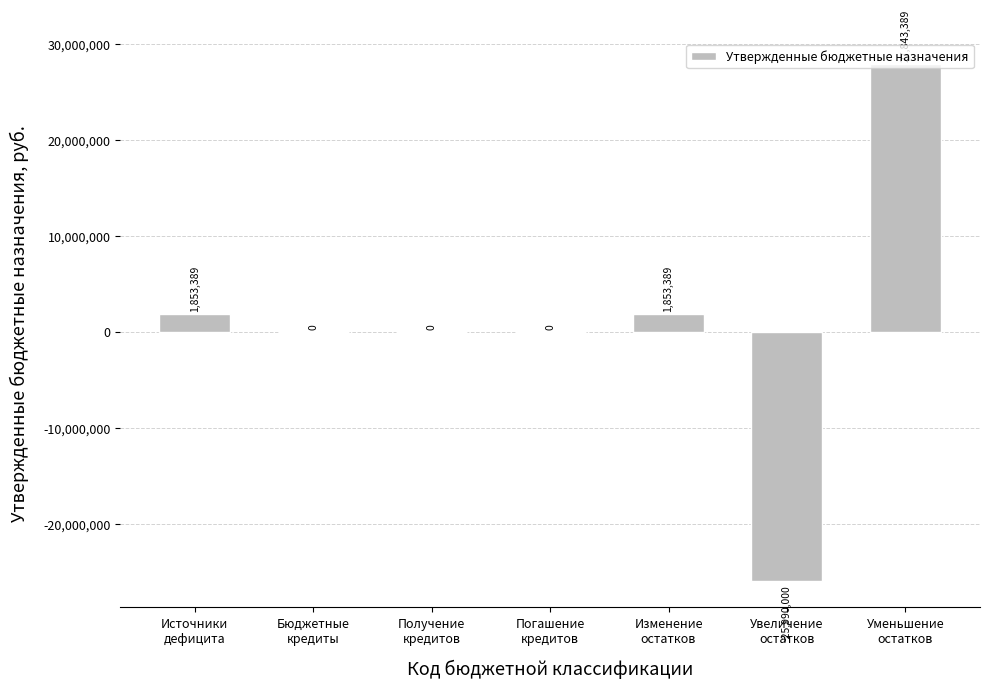

The value at Увеличение
остатков is -25990000. True or false?

True